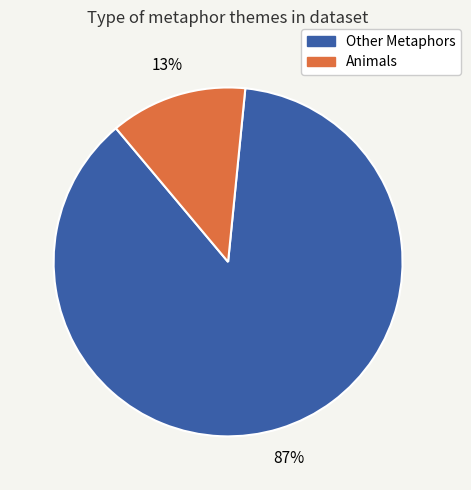

Is there a majority slice in this chart?

Yes